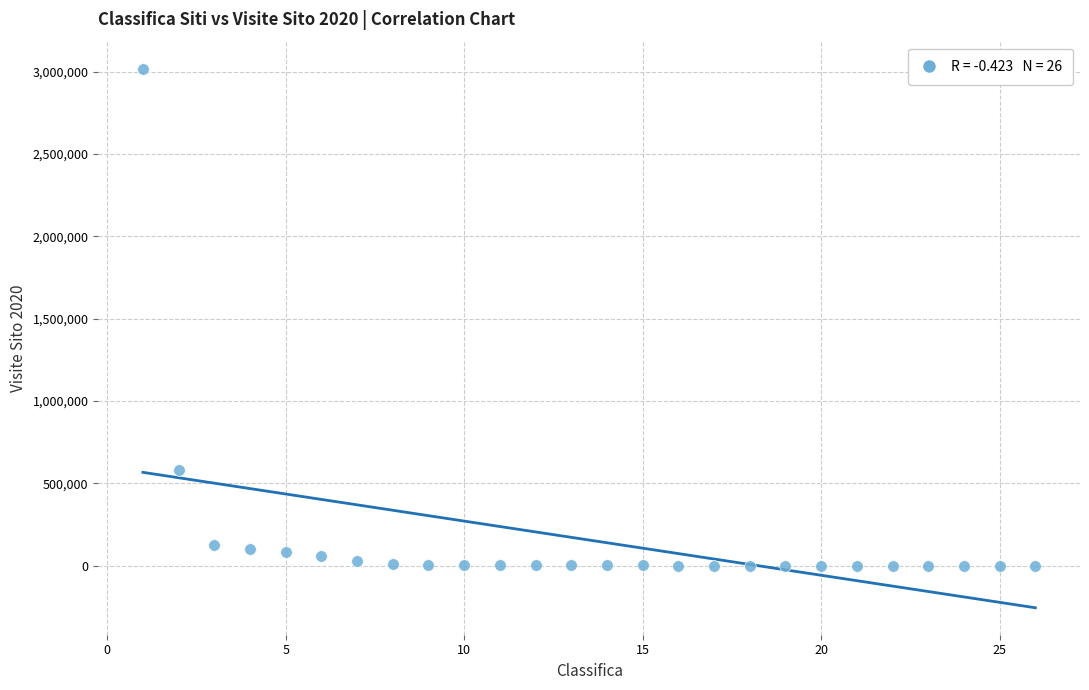

What is the range of X values (max minus min)?

25